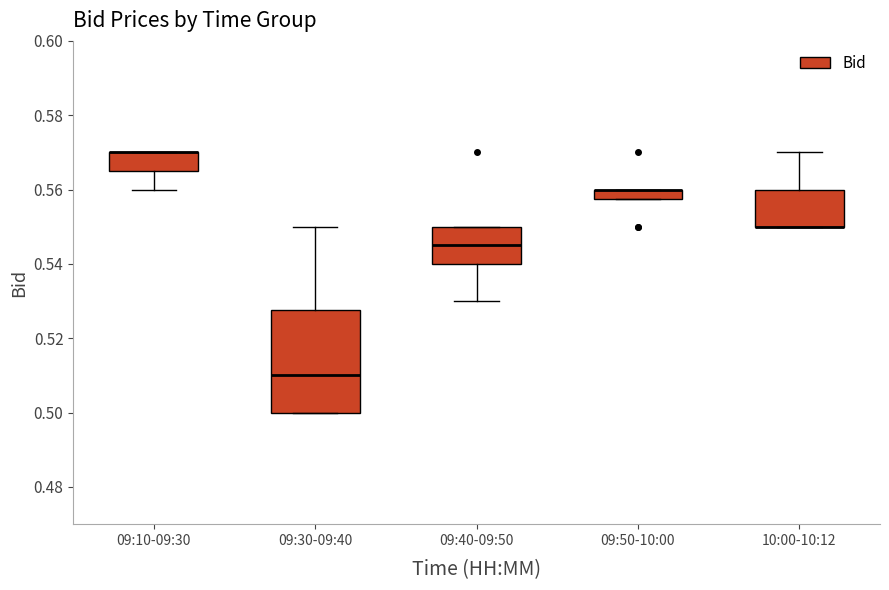

Which box is the tallest, from its lower edge to its upper edge?

09:30-09:40